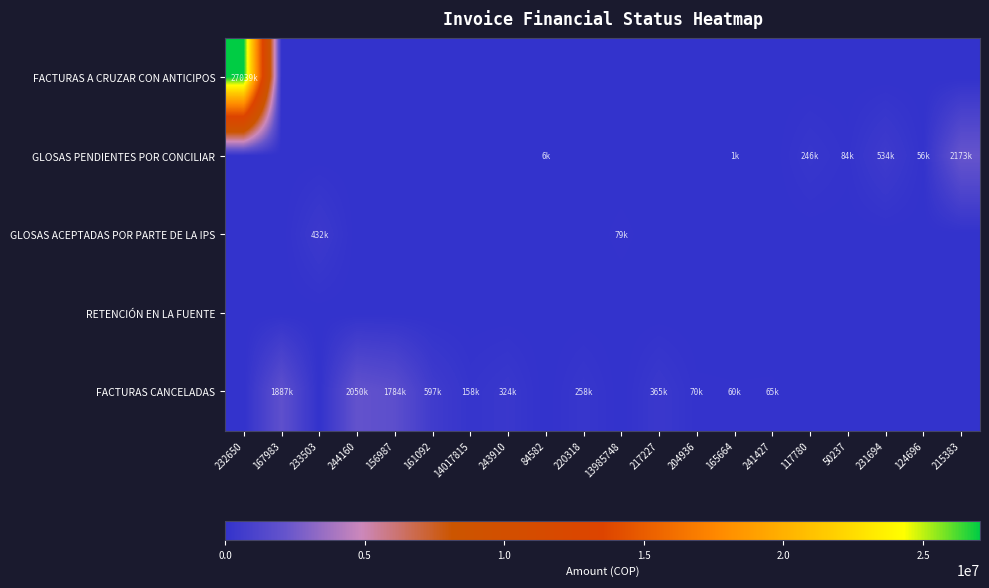

Reading left to right, extract all data points from this chart.

FACTURAS A CRUZAR CON ANTICIPOS: 232650=27039212	167983=0	233503=0	244160=0	156987=0	161092=0	14017815=0	243910=0	84582=0	220318=0	13985748=0	217227=0	204936=0	165664=0	241427=0	117780=0	50237=0	231694=0	124696=0	215383=0
GLOSAS PENDIENTES POR CONCILIAR: 232650=0	167983=0	233503=0	244160=0	156987=0	161092=0	14017815=0	243910=0	84582=6100	220318=0	13985748=0	217227=0	204936=0	165664=1256	241427=0	117780=246100	50237=84000	231694=534900	124696=56300	215383=2173900
GLOSAS ACEPTADAS POR PARTE DE LA IPS: 232650=0	167983=0	233503=432787	244160=0	156987=0	161092=0	14017815=0	243910=0	84582=0	220318=0	13985748=79200	217227=0	204936=0	165664=0	241427=0	117780=0	50237=0	231694=0	124696=0	215383=0
RETENCIÓN EN LA FUENTE: 232650=0	167983=0	233503=0	244160=0	156987=0	161092=0	14017815=0	243910=0	84582=0	220318=0	13985748=0	217227=0	204936=0	165664=0	241427=0	117780=0	50237=0	231694=0	124696=0	215383=0
FACTURAS CANCELADAS: 232650=0	167983=1887718	233503=0	244160=2050298	156987=1784536	161092=597456	14017815=158400	243910=324387	84582=0	220318=258556	13985748=0	217227=365808	204936=70245	165664=60374	241427=65700	117780=0	50237=0	231694=0	124696=0	215383=0